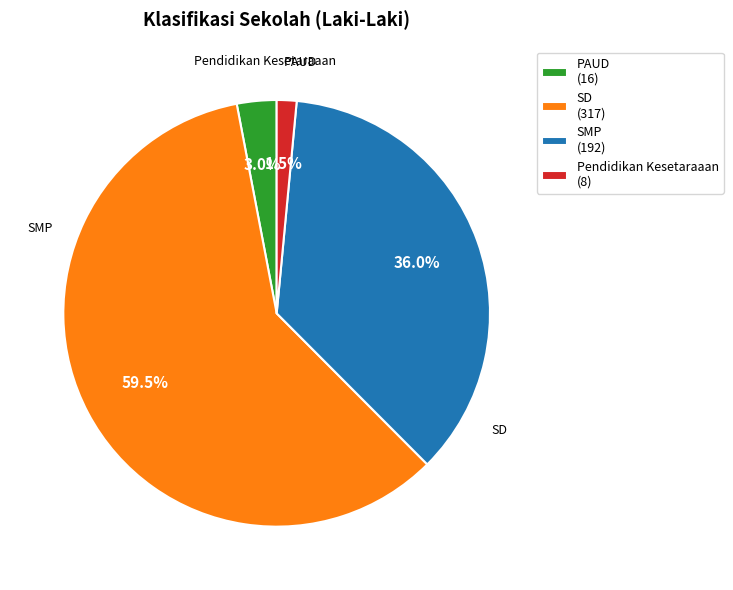

Which has a higher value, SMP or Pendidikan Kesetaraaan?

SMP